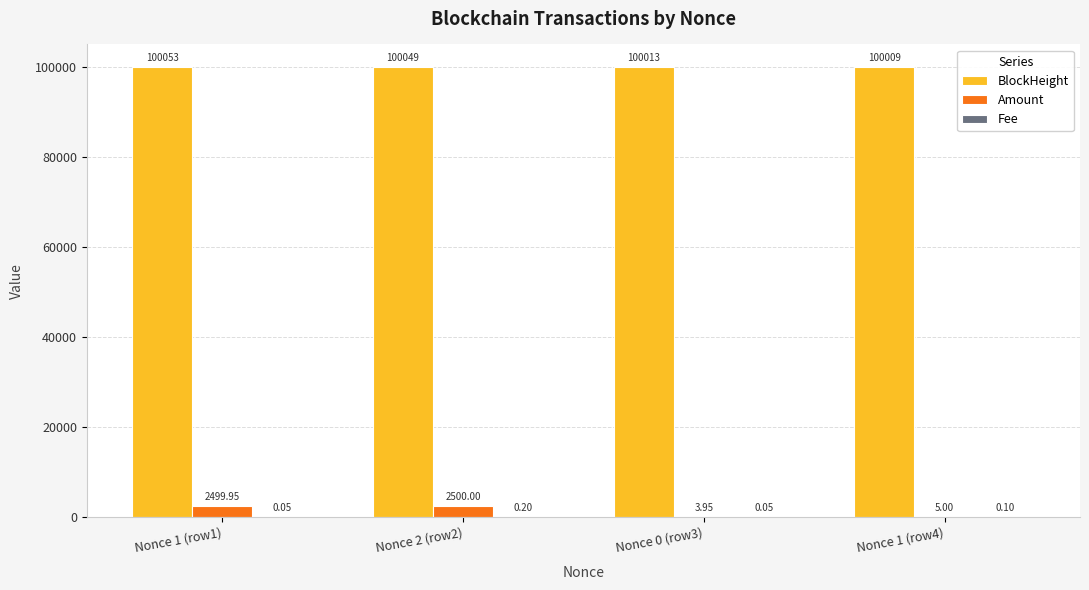

What is the spread (max minus min) of values at Nonce 2 (row2)?

100048.8